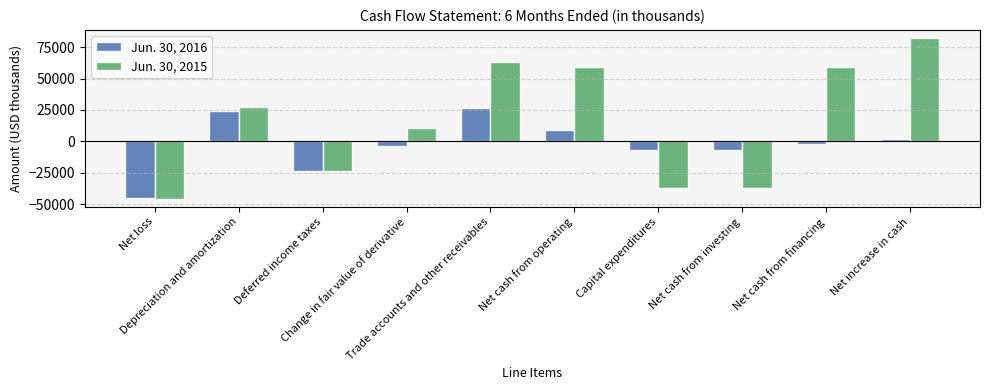

Rank the series by their average value, from lowest to highest.

Jun. 30, 2016, Jun. 30, 2015